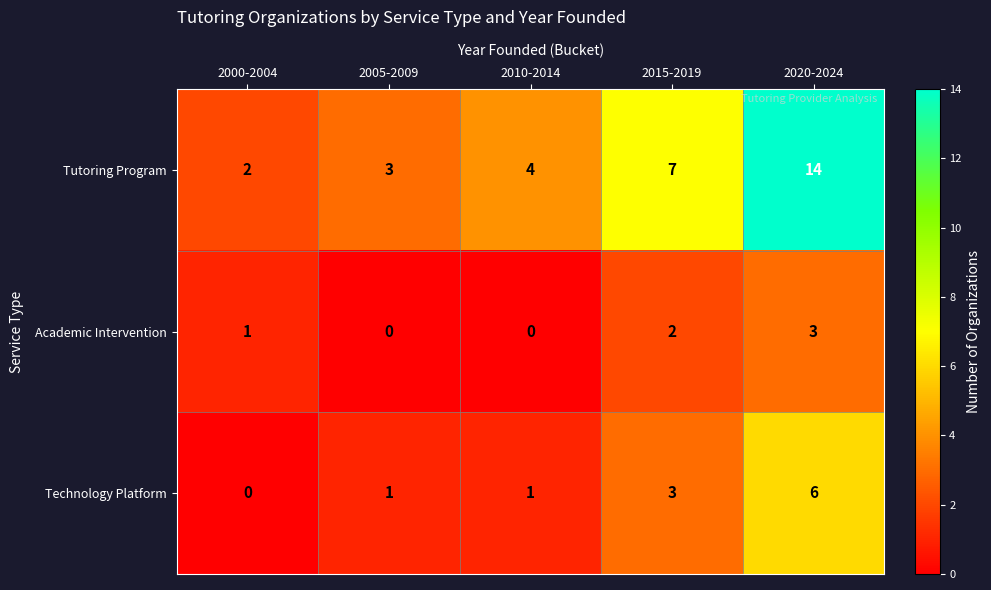

How many categories are shown in the chart?

5